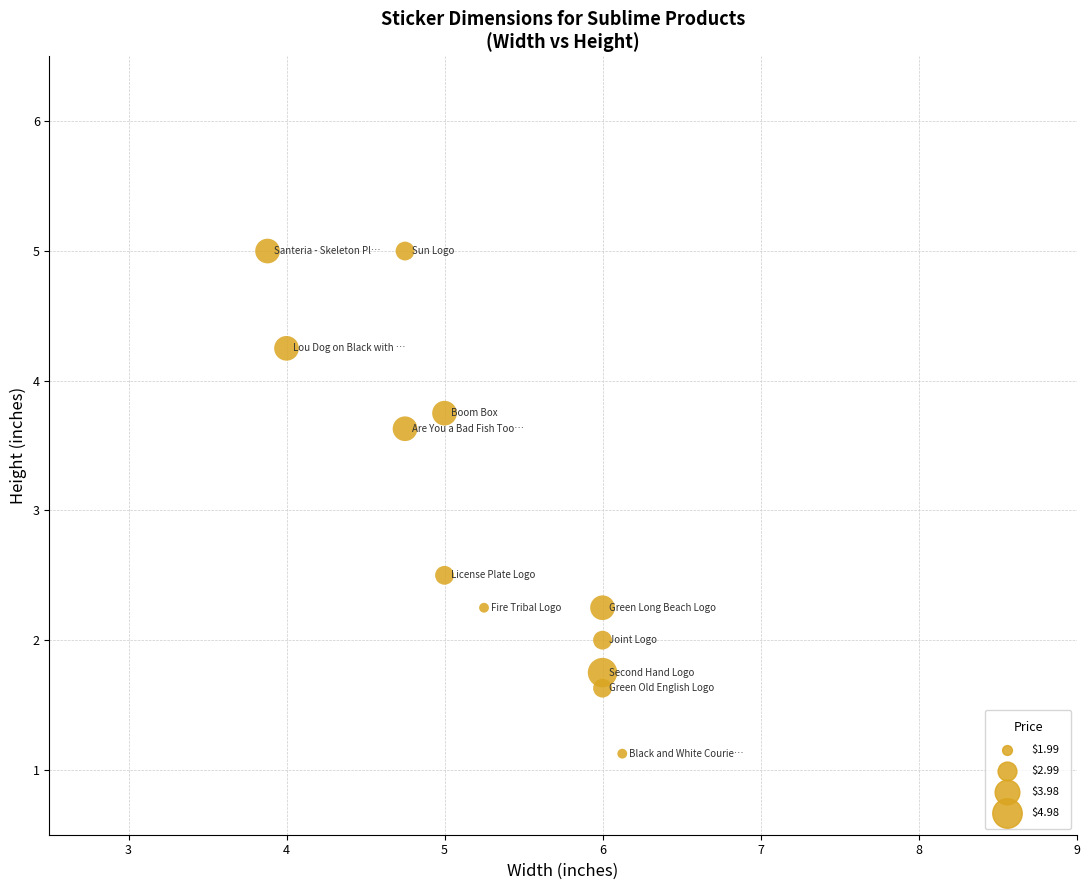

What is the average X value?

5.2